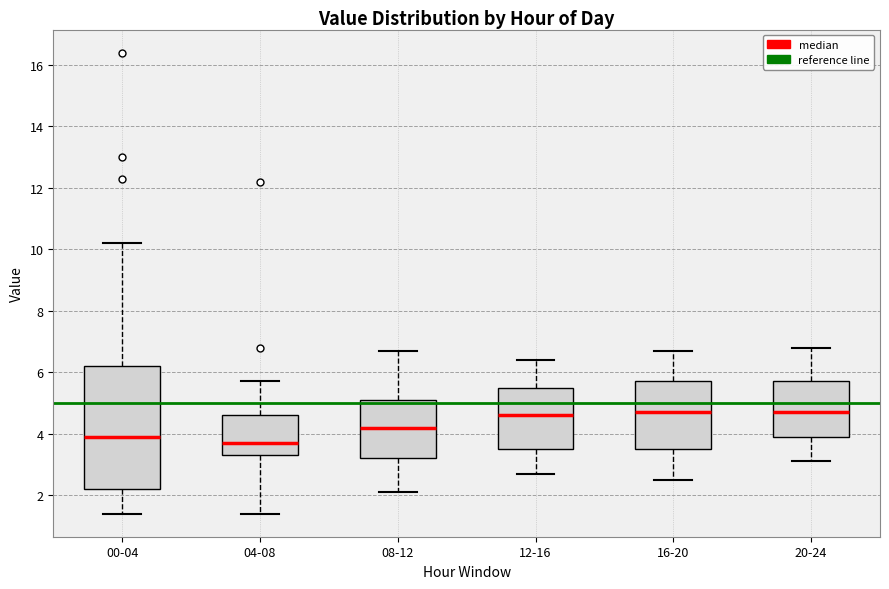

Reading left to right, transcribe this box plot: for each box, give where its median line is, the range the box spans, and where its two whiskers end, as read against the y-axis. The values are not printed on the chart, so give them approximately, as read against the axis.

00-04: median 4.0, box 2.2 to 6.2, whiskers 1.4 to 10.2
04-08: median 3.8, box 3.4 to 4.6, whiskers 1.4 to 5.8
08-12: median 4.2, box 3.2 to 5.2, whiskers 2.2 to 6.8
12-16: median 4.6, box 3.6 to 5.6, whiskers 2.8 to 6.4
16-20: median 4.8, box 3.6 to 5.8, whiskers 2.6 to 6.8
20-24: median 4.8, box 4.0 to 5.8, whiskers 3.2 to 6.8